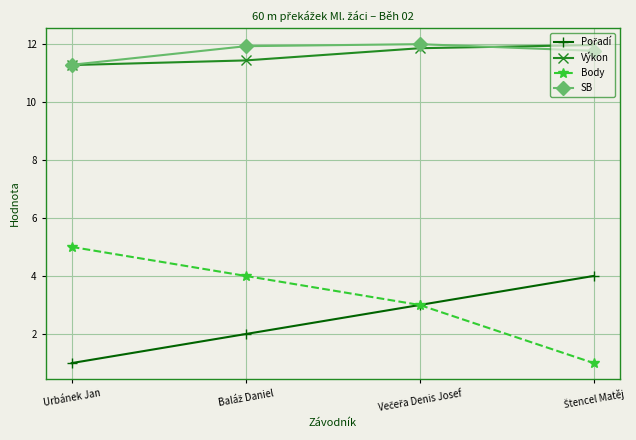

How many distinct data groups are displayed?

4